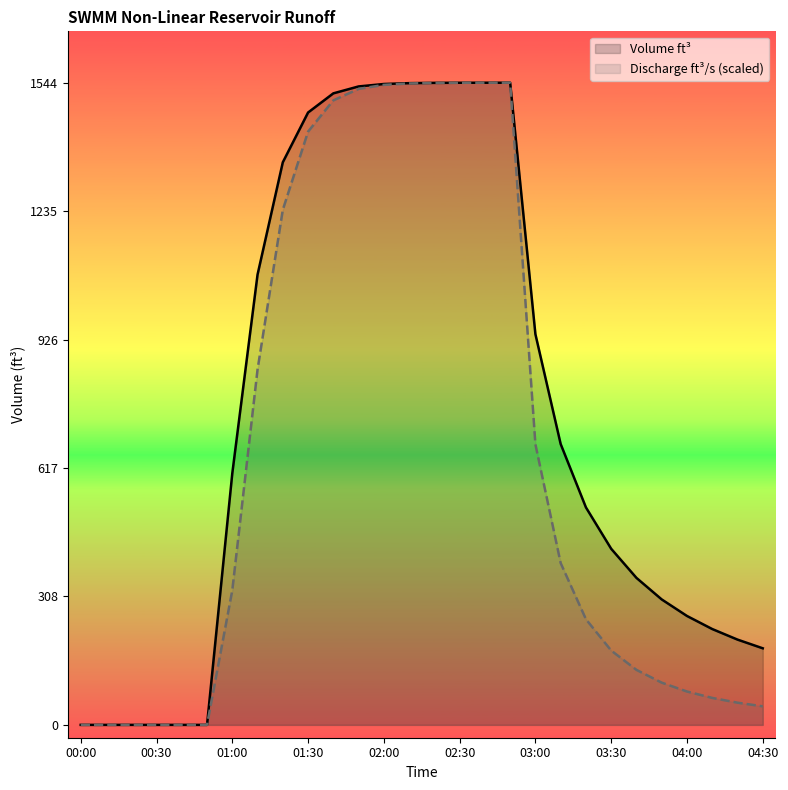

Which series has the largest range (max minus min)?

Volume ft³